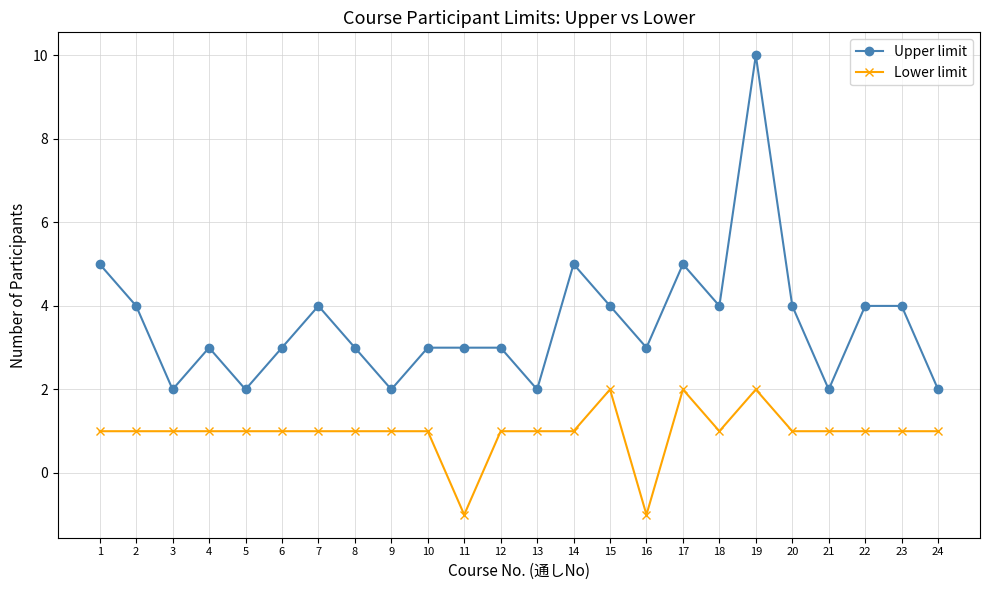

What is the value of the Upper limit point at the 13th from the left?

2